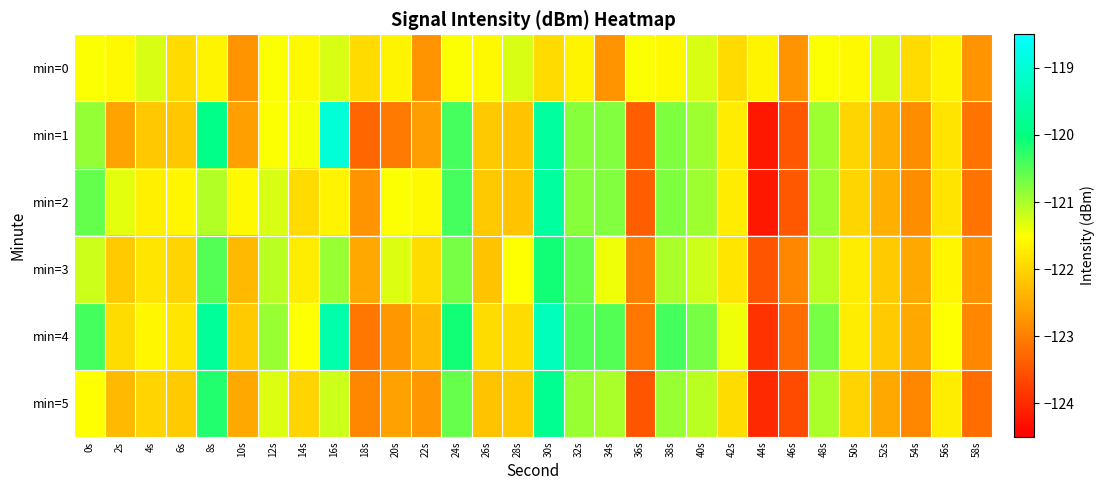

Reading left to right, list all the values displayed in this chart.

min=0: 0s=-121.5	2s=-121.6	4s=-121.3	6s=-121.9	8s=-121.6	10s=-122.8	12s=-121.5	14s=-121.6	16s=-121.3	18s=-121.9	20s=-121.6	22s=-122.8	24s=-121.5	26s=-121.6	28s=-121.3	30s=-121.9	32s=-121.6	34s=-122.8	36s=-121.5	38s=-121.6	40s=-121.3	42s=-121.9	44s=-121.6	46s=-122.8	48s=-121.5	50s=-121.6	52s=-121.3	54s=-121.9	56s=-121.6	58s=-122.8
min=1: 0s=-120.9	2s=-122.6	4s=-122.1	6s=-122.2	8s=-119.9	10s=-122.6	12s=-121.5	14s=-121.4	16s=-119.0	18s=-123.3	20s=-123.0	22s=-122.6	24s=-120.4	26s=-122.1	28s=-122.2	30s=-119.6	32s=-120.8	34s=-120.8	36s=-123.4	38s=-120.7	40s=-120.9	42s=-121.7	44s=-124.2	46s=-123.5	48s=-120.9	50s=-122.0	52s=-122.4	54s=-122.8	56s=-121.8	58s=-123.1
min=2: 0s=-120.6	2s=-121.3	4s=-121.7	6s=-121.6	8s=-121.0	10s=-121.6	12s=-121.3	14s=-121.9	16s=-121.6	18s=-122.8	20s=-121.5	22s=-121.6	24s=-120.4	26s=-122.1	28s=-122.2	30s=-119.6	32s=-120.8	34s=-120.8	36s=-123.4	38s=-120.7	40s=-120.9	42s=-121.7	44s=-124.2	46s=-123.5	48s=-120.9	50s=-122.0	52s=-122.4	54s=-122.8	56s=-121.8	58s=-123.1
min=3: 0s=-121.2	2s=-122.1	4s=-121.8	6s=-122.0	8s=-120.5	10s=-122.3	12s=-121.1	14s=-121.7	16s=-120.9	18s=-122.5	20s=-121.3	22s=-121.9	24s=-120.7	26s=-122.2	28s=-121.5	30s=-120.1	32s=-120.6	34s=-121.4	36s=-123.0	38s=-121.0	40s=-121.2	42s=-121.8	44s=-123.5	46s=-122.9	48s=-121.1	50s=-121.7	52s=-122.1	54s=-122.5	56s=-121.6	58s=-122.8
min=4: 0s=-120.4	2s=-121.9	4s=-121.6	6s=-121.8	8s=-119.7	10s=-122.1	12s=-120.9	14s=-121.5	16s=-119.5	18s=-123.1	20s=-122.7	22s=-122.3	24s=-120.1	26s=-121.9	28s=-121.9	30s=-119.3	32s=-120.5	34s=-120.5	36s=-123.1	38s=-120.4	40s=-120.7	42s=-121.4	44s=-123.9	46s=-123.2	48s=-120.7	50s=-121.7	52s=-122.1	54s=-122.5	56s=-121.5	58s=-122.9
min=5: 0s=-121.5	2s=-122.3	4s=-122.0	6s=-122.1	8s=-120.2	10s=-122.5	12s=-121.3	14s=-122.0	16s=-121.2	18s=-122.9	20s=-122.6	22s=-122.7	24s=-120.6	26s=-122.2	28s=-122.1	30s=-119.8	32s=-120.9	34s=-121.0	36s=-123.5	38s=-120.9	40s=-121.1	42s=-121.9	44s=-124.0	46s=-123.6	48s=-121.0	50s=-122.0	52s=-122.5	54s=-122.9	56s=-121.7	58s=-123.2